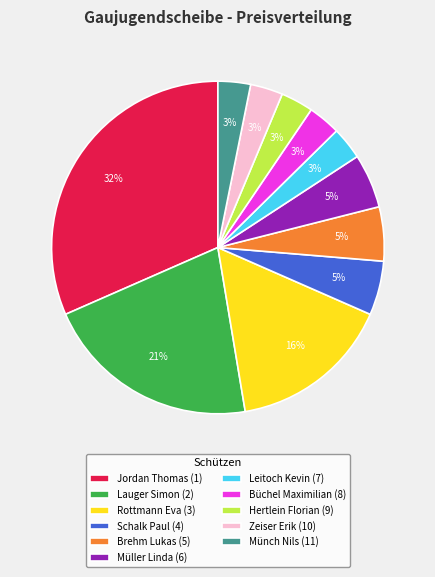

Does any single category account for the majority?

No